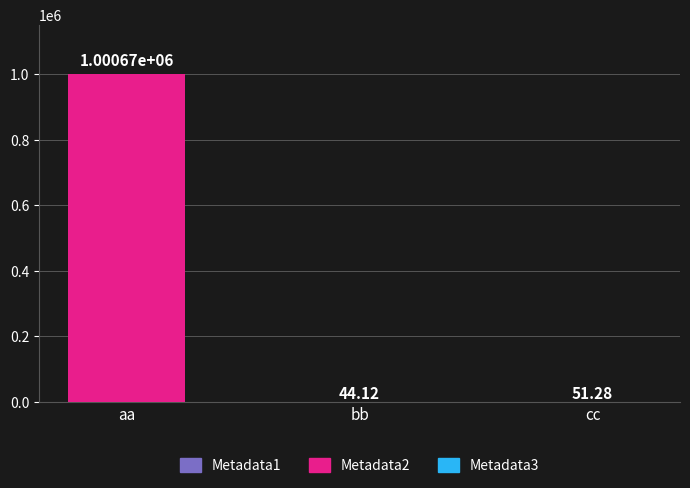

At which category is the sum across all series the highest?

aa